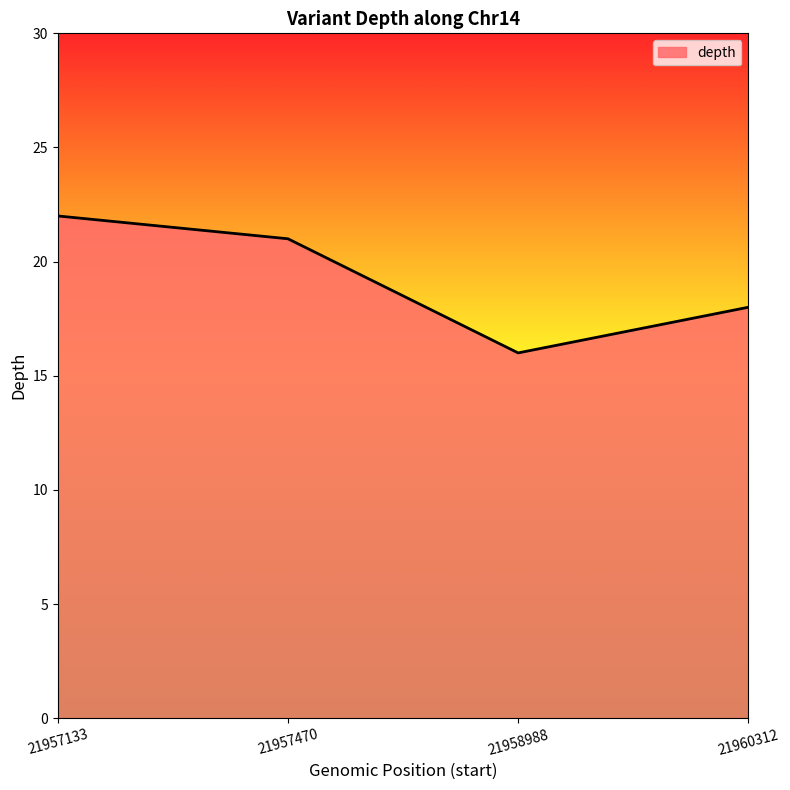

What is the greatest value displayed?

22